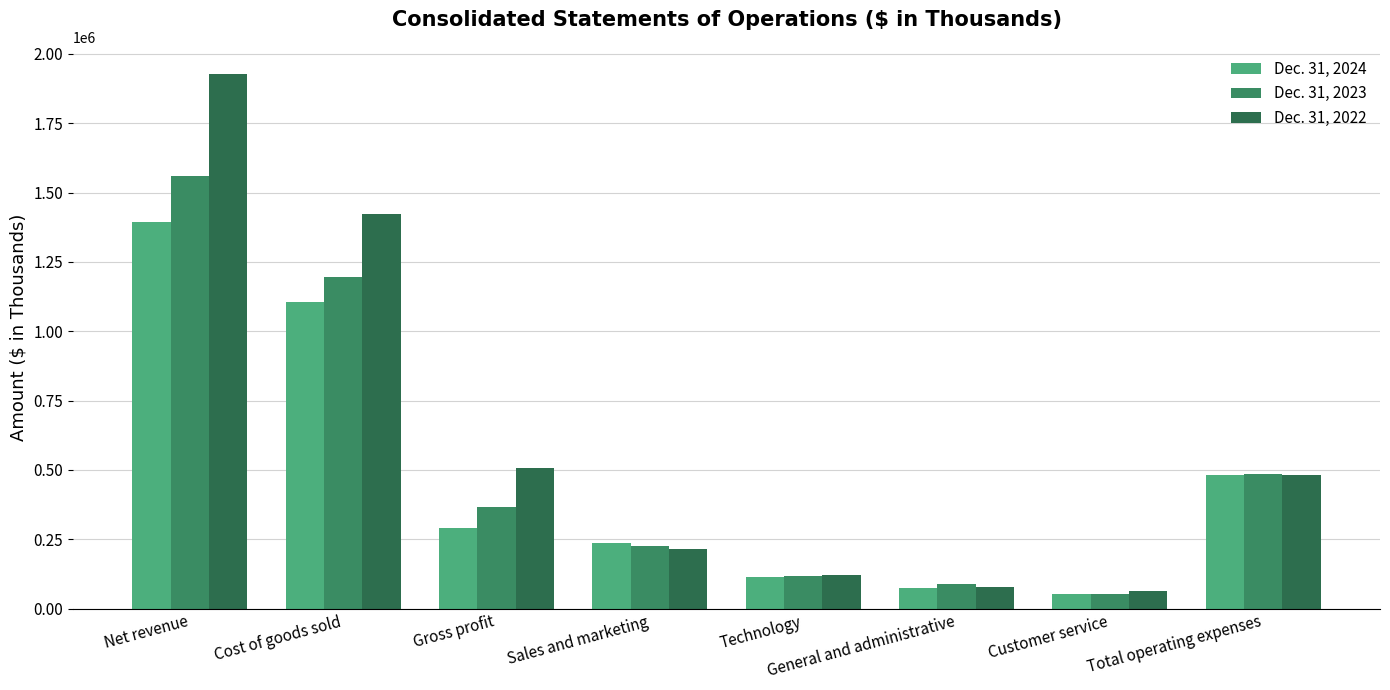

Read the Dec. 31, 2022 value at Customer service.

64269